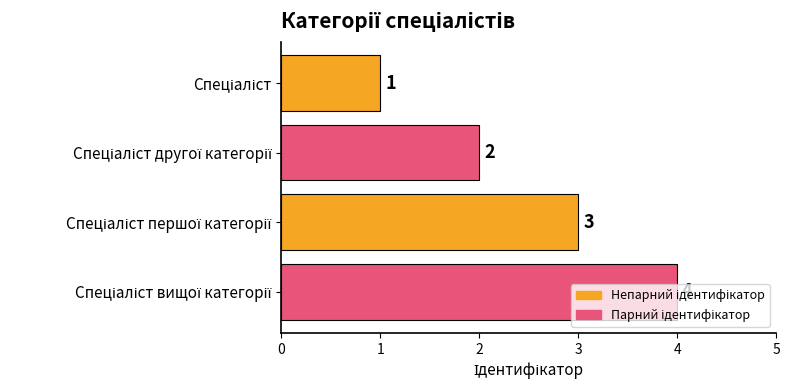

Are the bars grouped side by side (vs. stacked)?

No